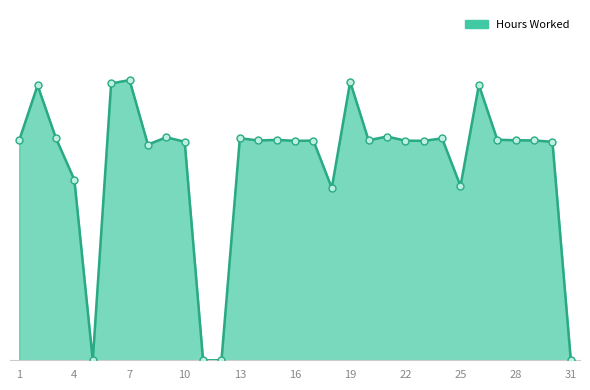

Is this an area chart (filled region under the line)?

Yes